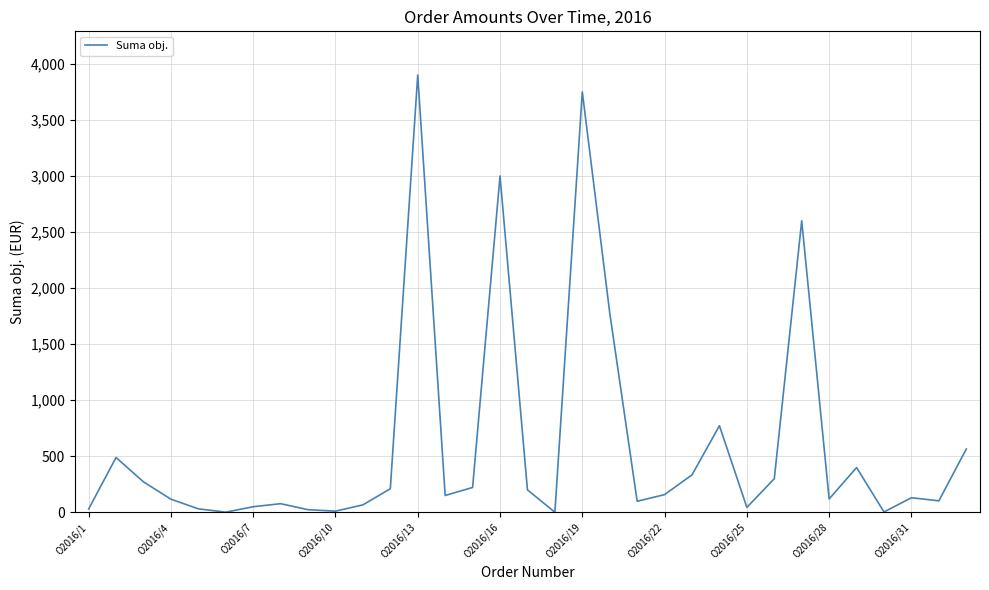

What is the difference between the maximum and minimum values?

3900.0